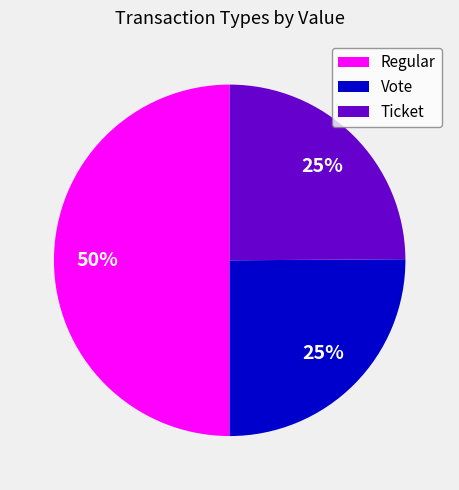

Which has a higher value, Regular or Ticket?

Regular